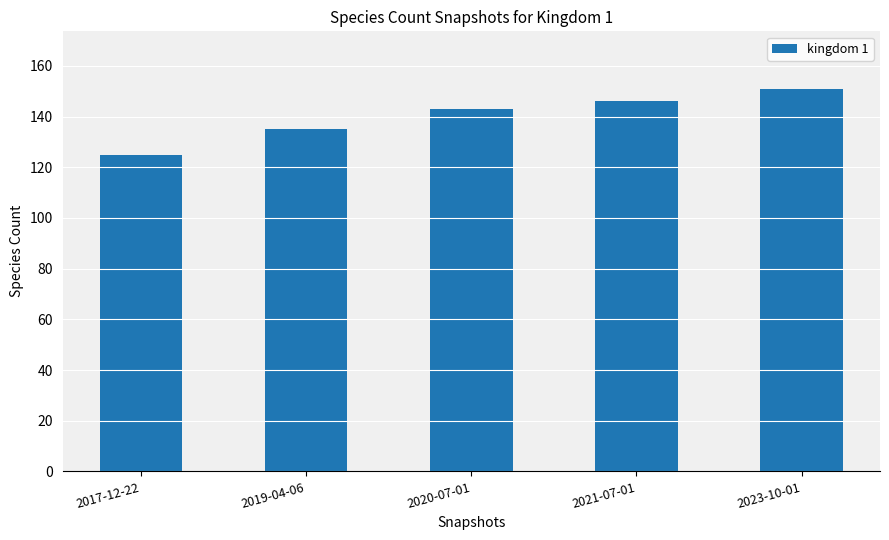

What is the sum of the values at 2023-10-01 and 2020-07-01?

294